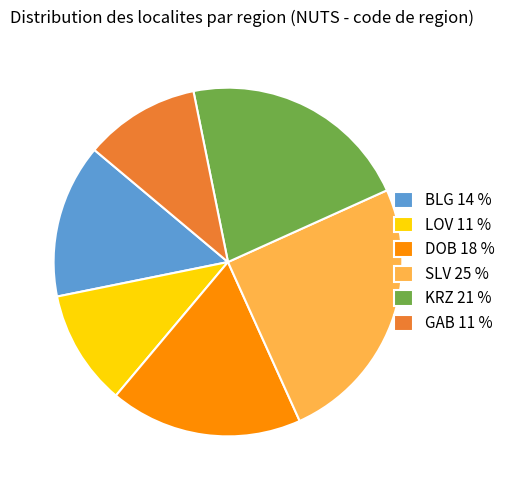

Is there any slice that represents more than half of the pie?

No